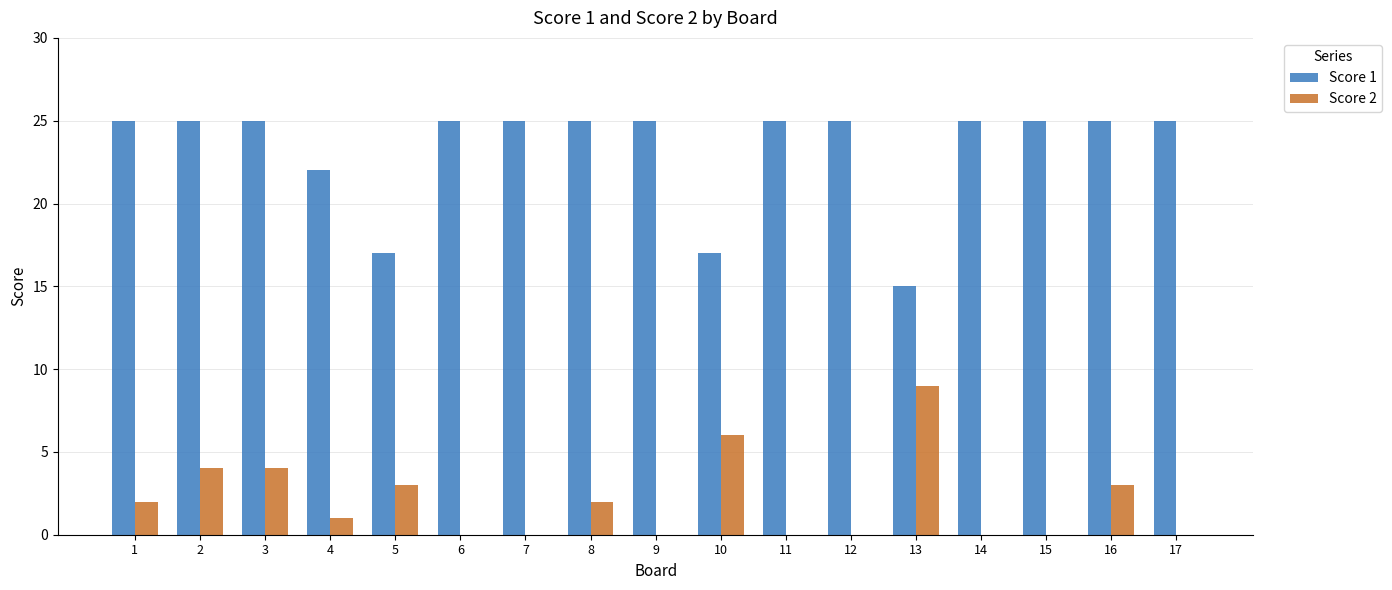

Is it true that Score 2 equals 6 at 10?

True